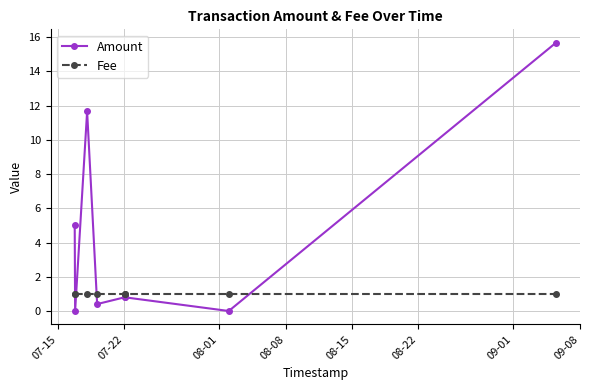

What is the value of the Fee point at the 2nd from the left?

1.0